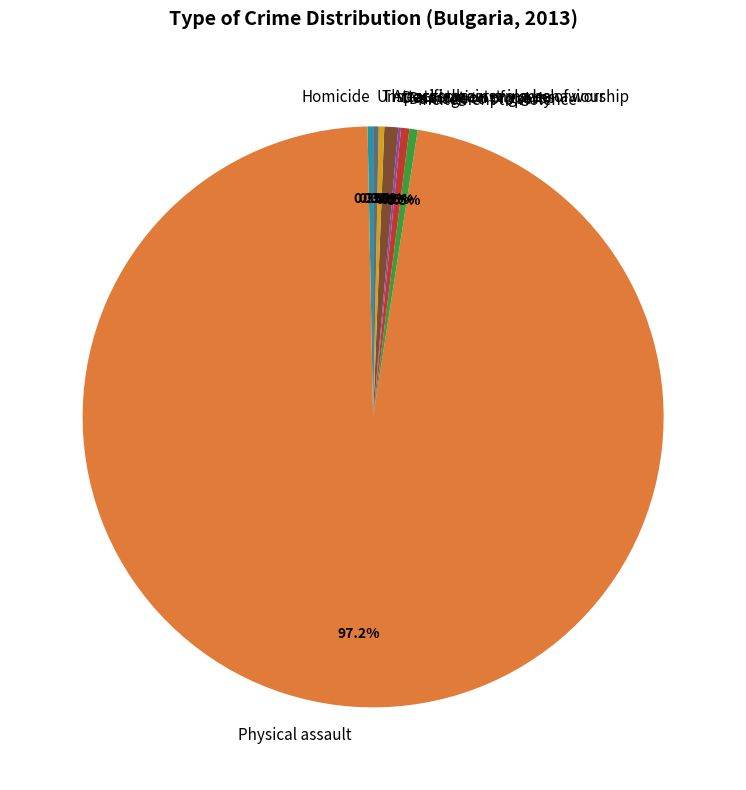

Which category has the biggest portion of the pie?

Physical assault